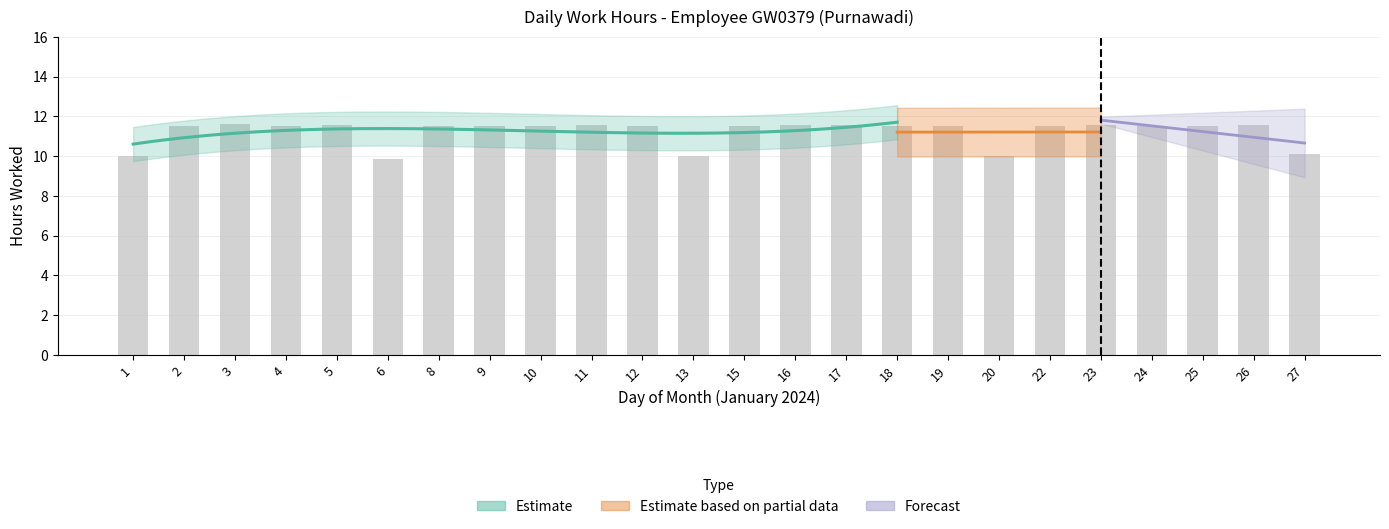

What is the average value?

11.2